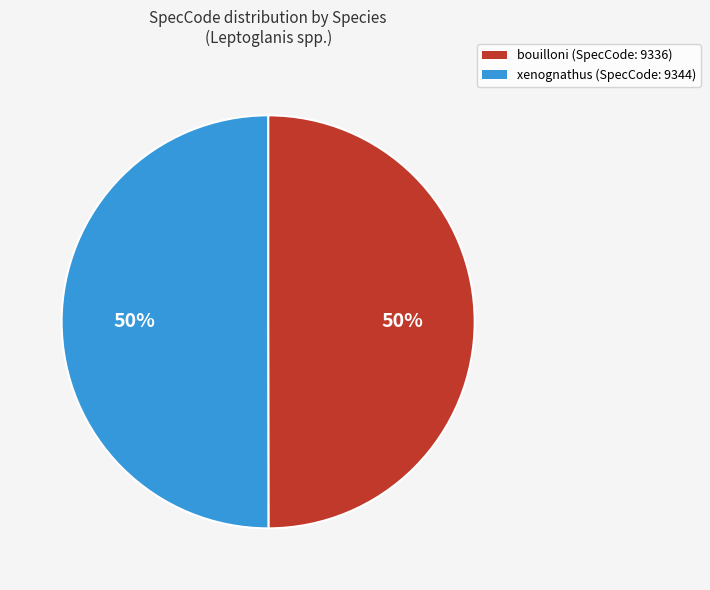

To the nearest percent, what is the average slice percentage?

50%